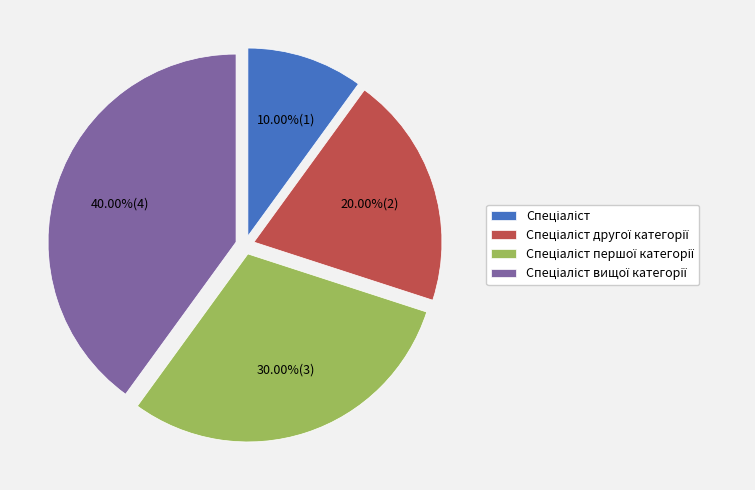

How many slices are in this pie chart?

4